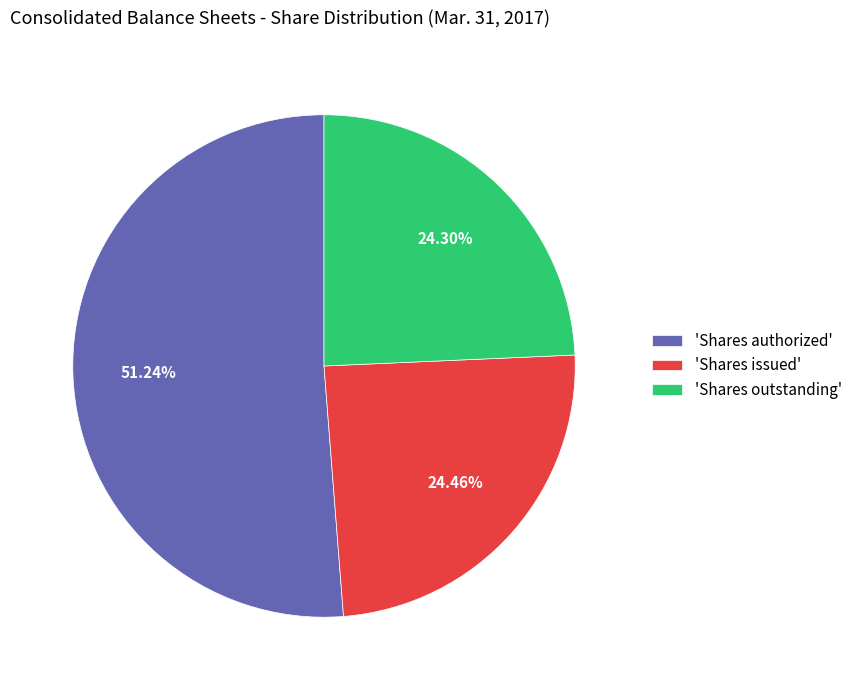

What is the largest slice in the pie chart?

'Shares authorized'